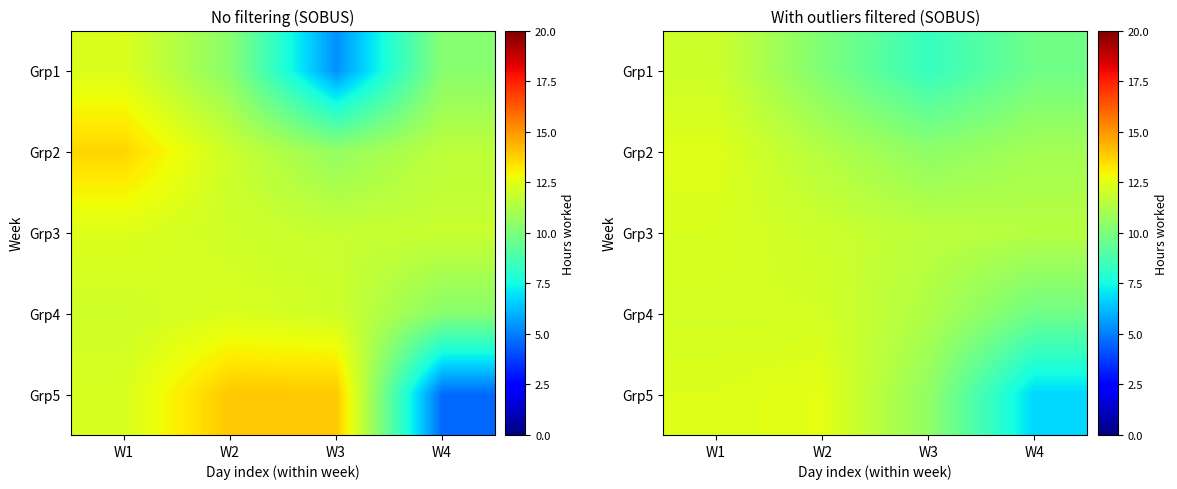

Count the number of categories in the chart.

4